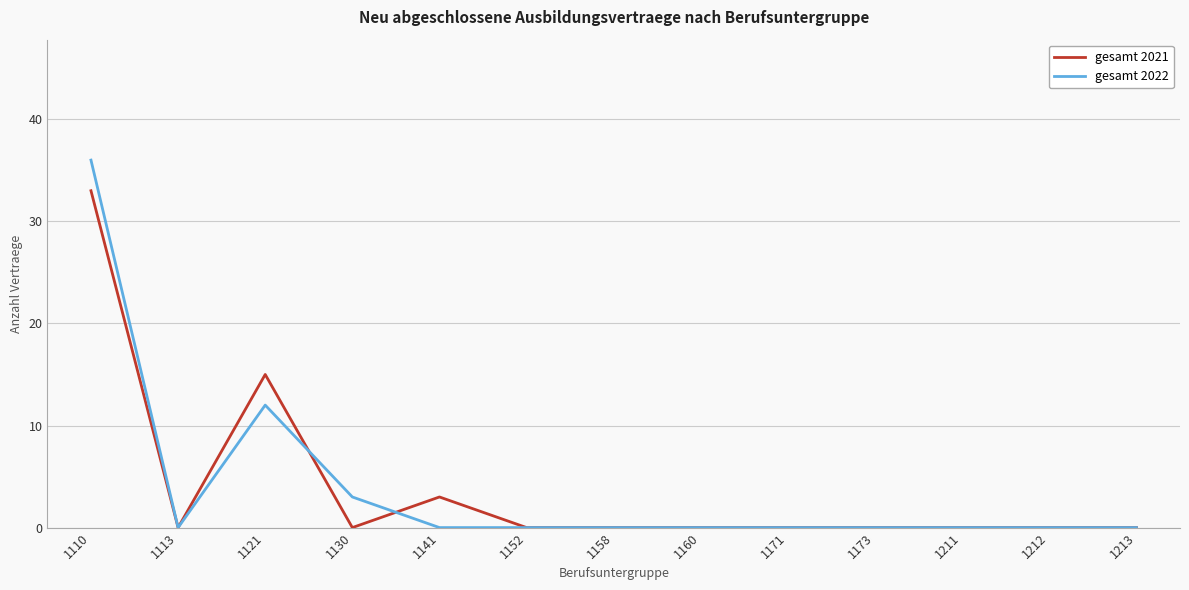

What is the difference between the highest and lowest values at 1110?

3